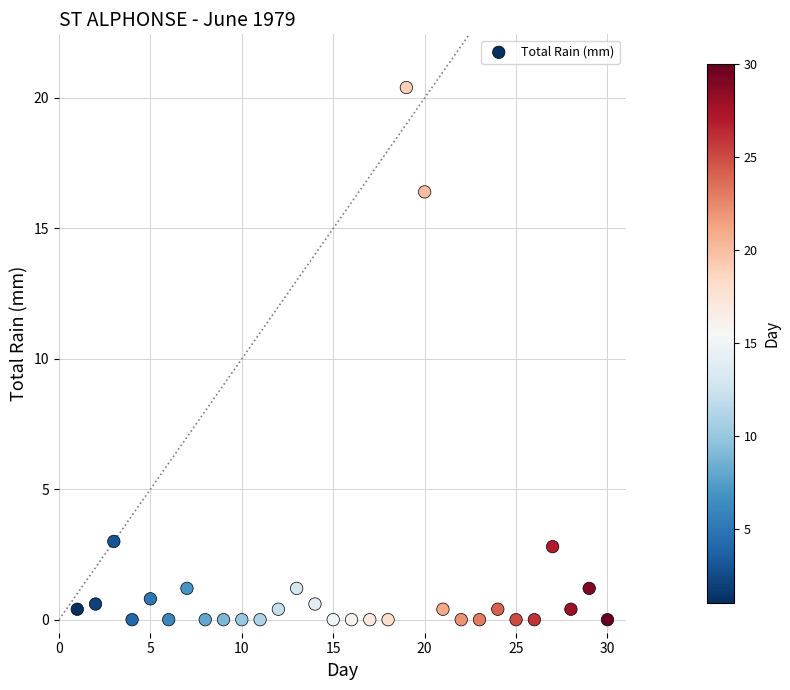

What is the range of Y values (max minus min)?

20.4